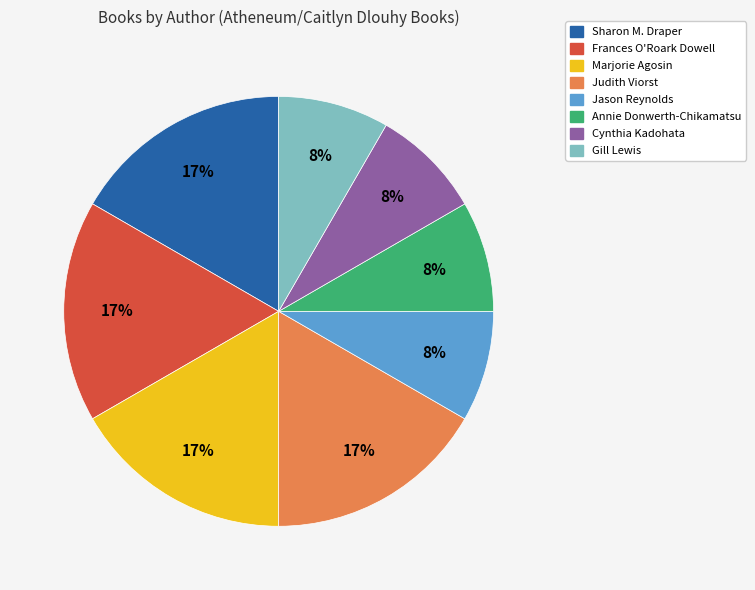

Does any single category account for the majority?

No